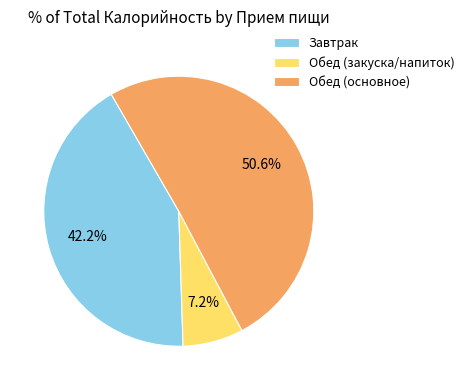

Is there any slice that represents more than half of the pie?

Yes